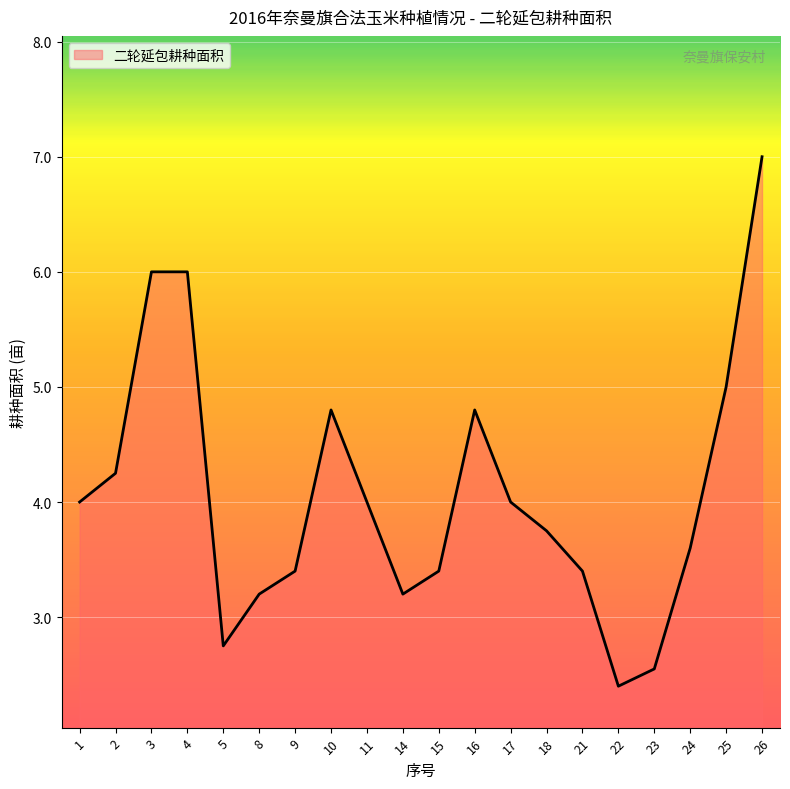

The chart shows a value of 5.7 at 1. True or false?

False